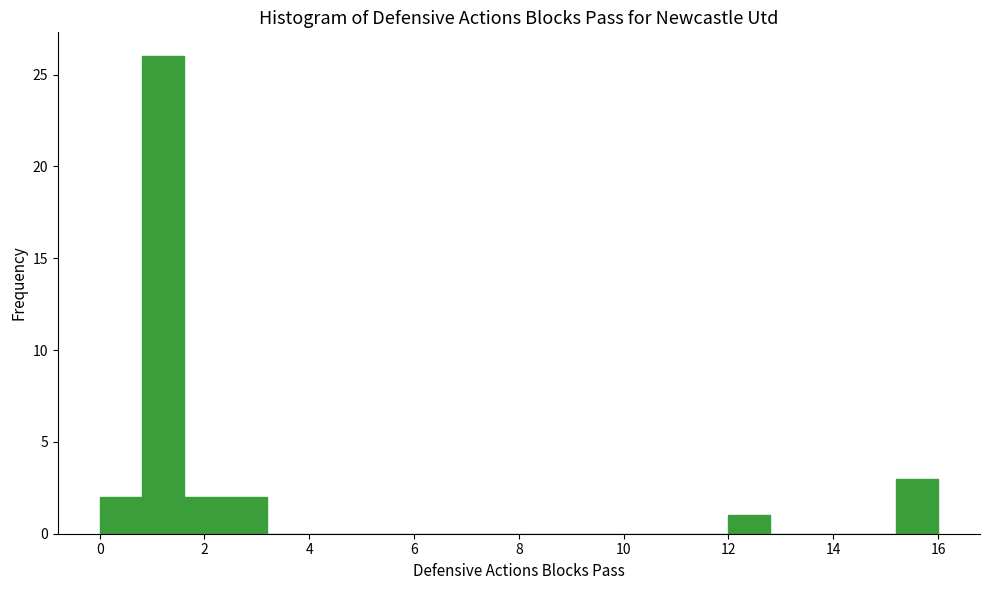

How tall is the bar that spans 2.4 to 3.2 on the x-axis? The values are not printed on the chart, so give them approximately, as read against the axis.

2